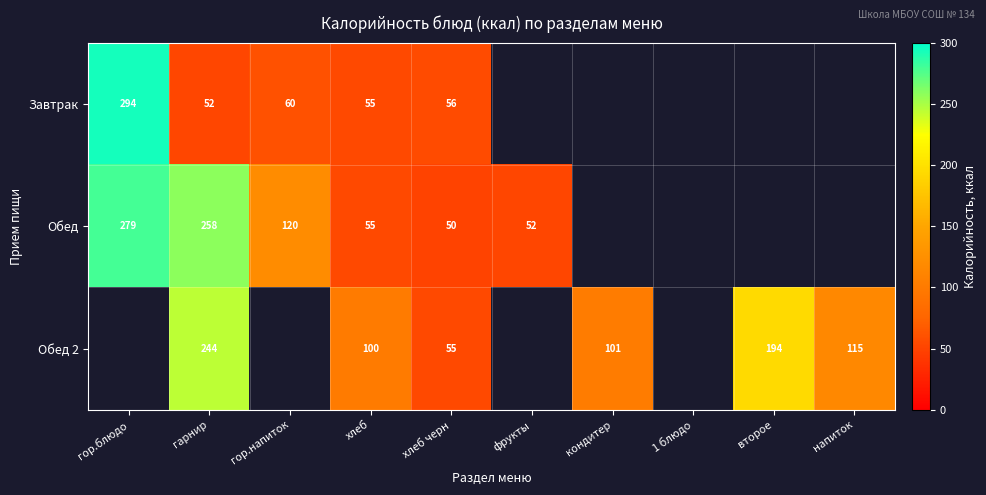

True or false: Обед 2 has a value of 115 at напиток.

True